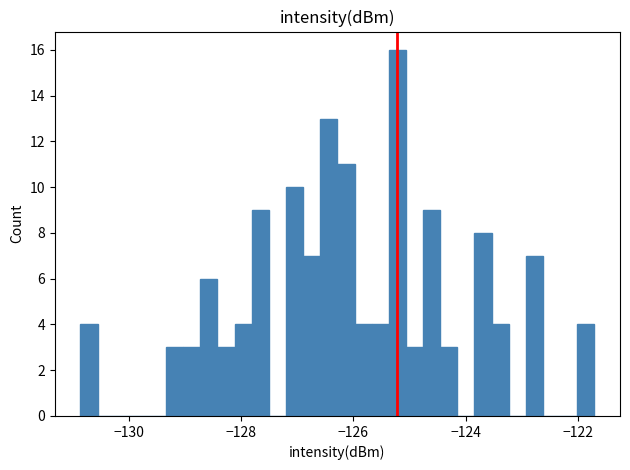

Around what value on the x-axis is the tallest bar? Give the approximate position of its centre, as read against the axis.

-125.2